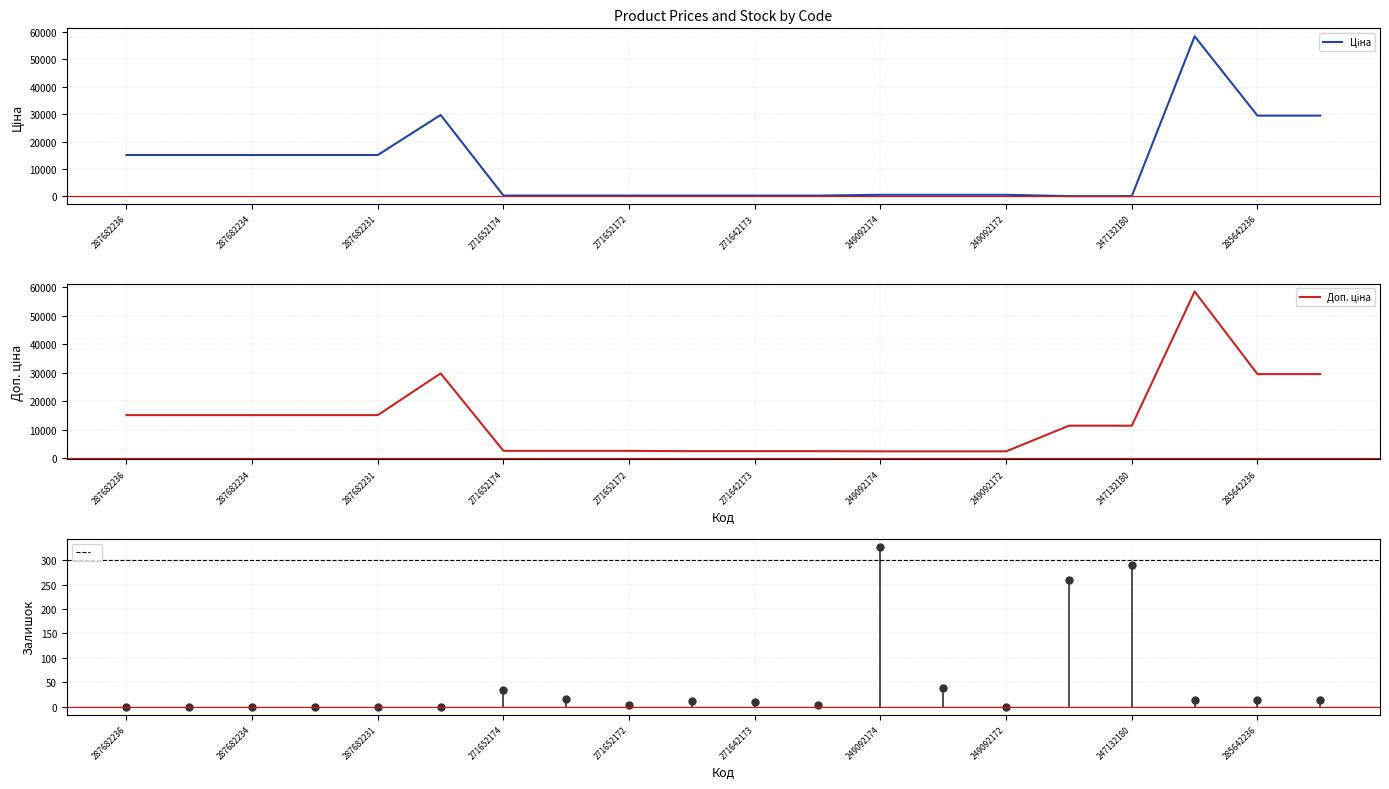

Is the value of Доп. ціна at 271652172 greater than the value of Ціна at 13?

Yes